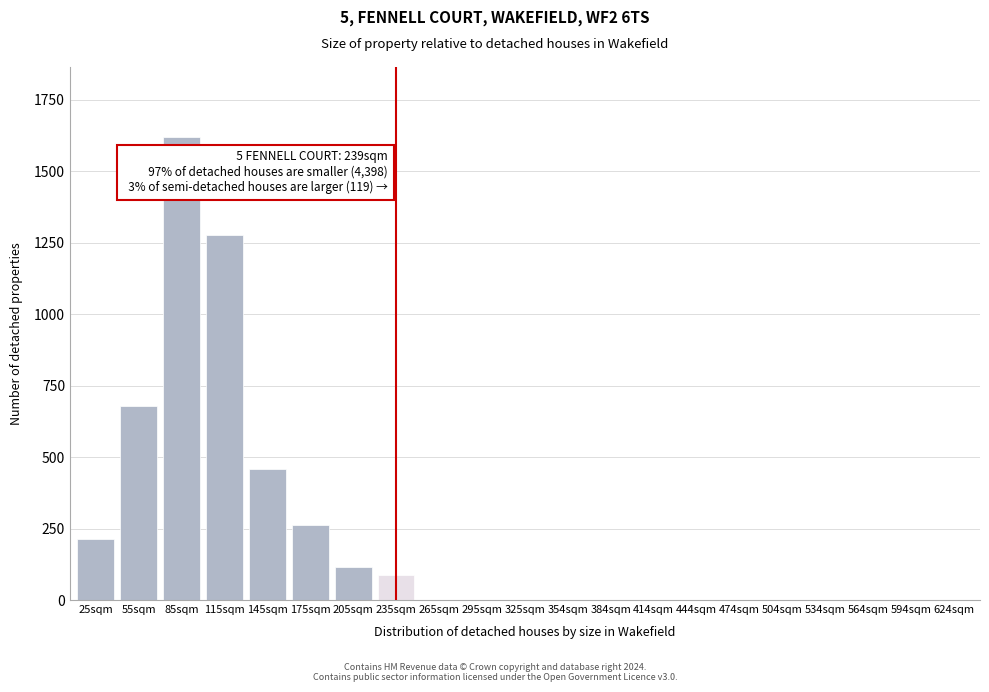

Reading left to right, transcribe all the data shown in this chart.

25sqm=212	55sqm=679	85sqm=1621	115sqm=1276	145sqm=459	175sqm=264	205sqm=115	235sqm=88	265sqm=0	295sqm=0	325sqm=0	354sqm=0	384sqm=0	414sqm=0	444sqm=0	474sqm=0	504sqm=0	534sqm=0	564sqm=0	594sqm=0	624sqm=0